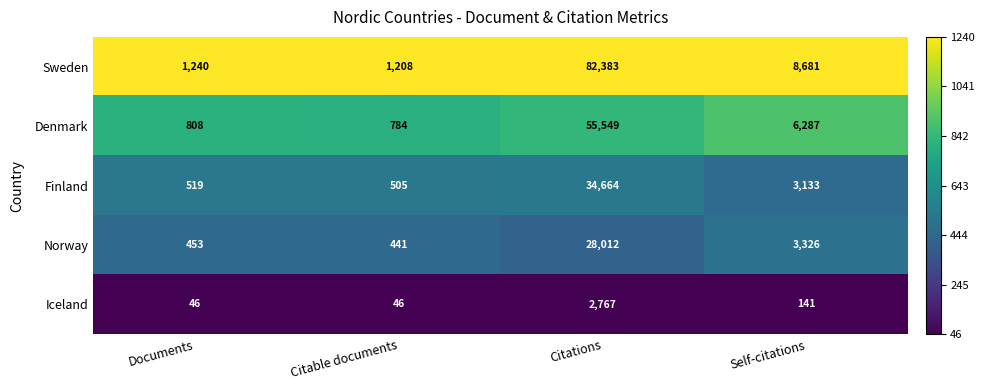

Which series has the largest range (max minus min)?

Sweden